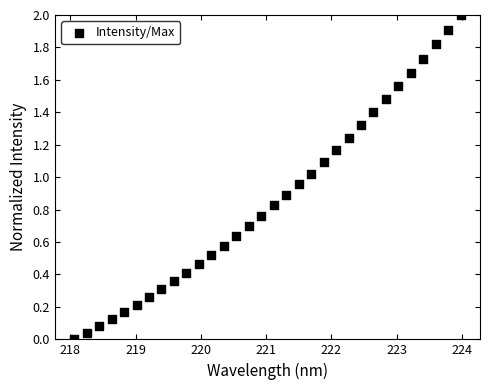

What is the range of X values (max minus min)?

5.9